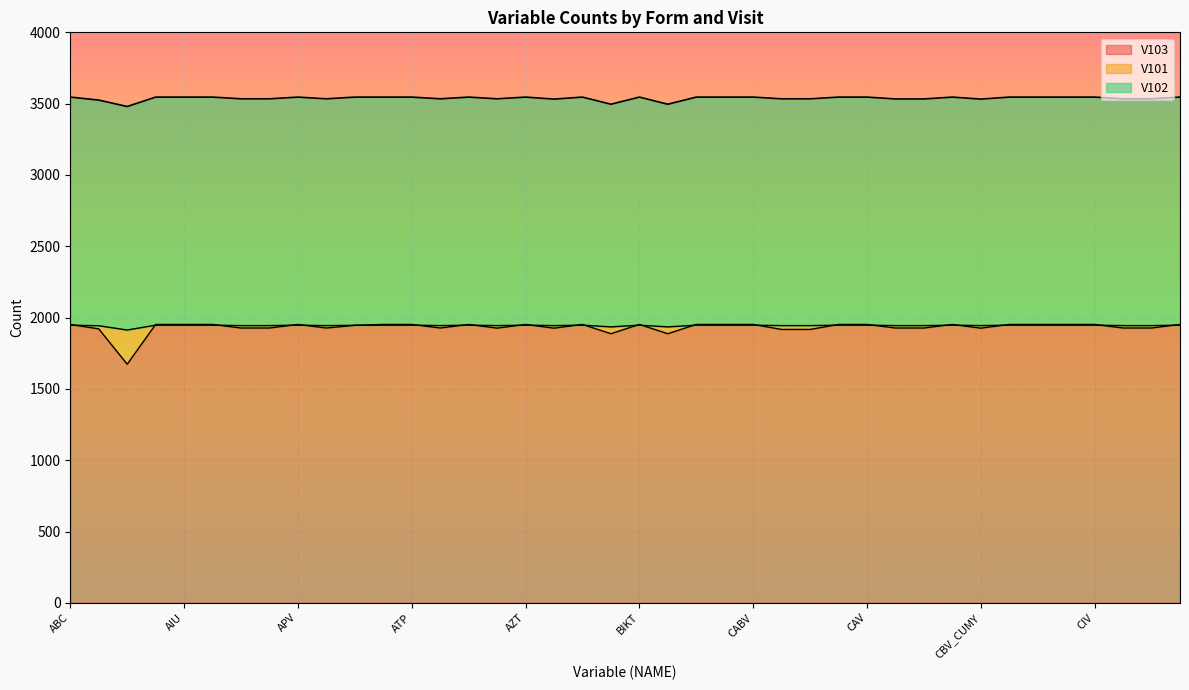

Reading left to right, list all the values displayed in this chart.

V102: 3546	3525	3480	3546	3546	3546	3534	3534	3546	3534	3546	3546	3546	3534	3546	3534	3546	3532	3546	3496	3546	3496	3546	3546	3546	3534	3534	3546	3546	3533	3533	3546	3532	3546	3546	3546	3546	3534	3534	3546
V103: 1952	1921	1673	1952	1952	1952	1927	1927	1952	1927	1946	1952	1952	1927	1952	1926	1952	1926	1952	1887	1952	1887	1952	1952	1952	1917	1917	1952	1952	1927	1927	1952	1926	1952	1952	1952	1952	1927	1927	1952
V101: 1947	1943	1913	1947	1947	1947	1944	1944	1947	1944	1946	1947	1947	1944	1947	1944	1947	1944	1947	1935	1947	1935	1947	1947	1947	1944	1944	1947	1947	1944	1944	1947	1944	1947	1947	1947	1947	1944	1944	1947